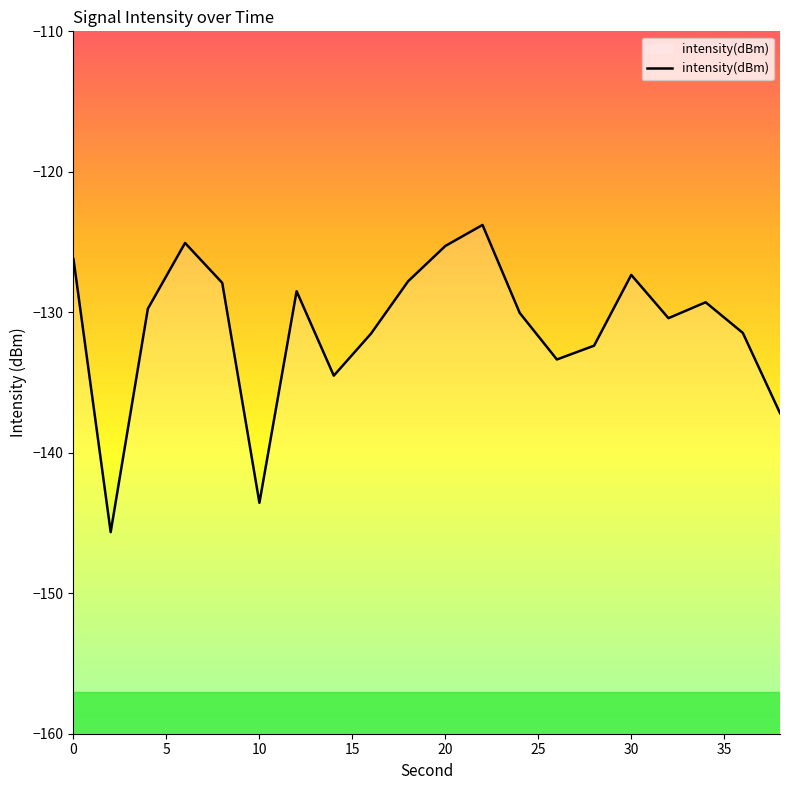

Is it true that the value at 0 is -126.2?

True